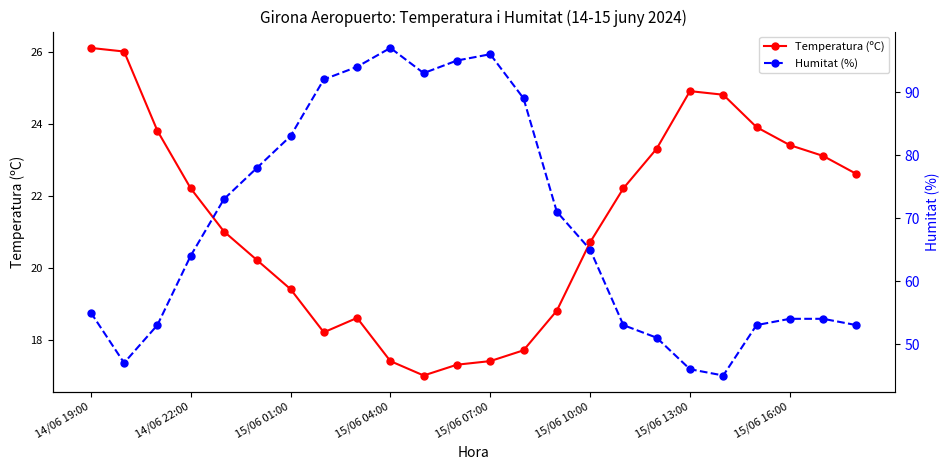

What is the approximate value of Temperatura (ºC) at 15/06 04:00?

17.4